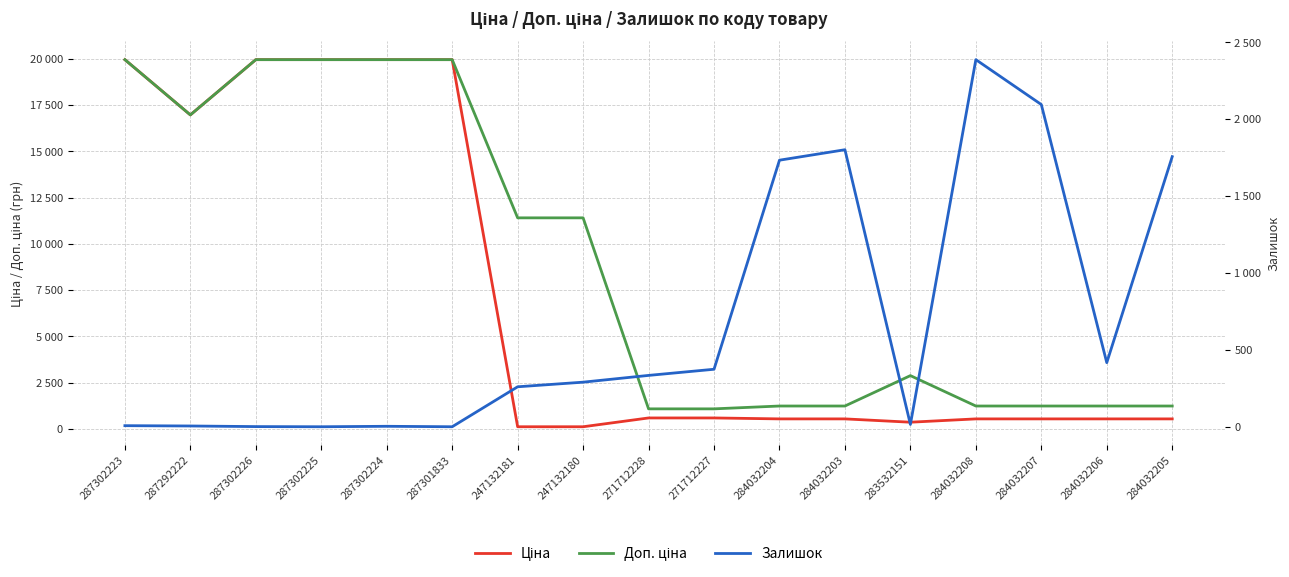

What is the difference between the Ціна values at 287302225 and 247132181?

19850.1